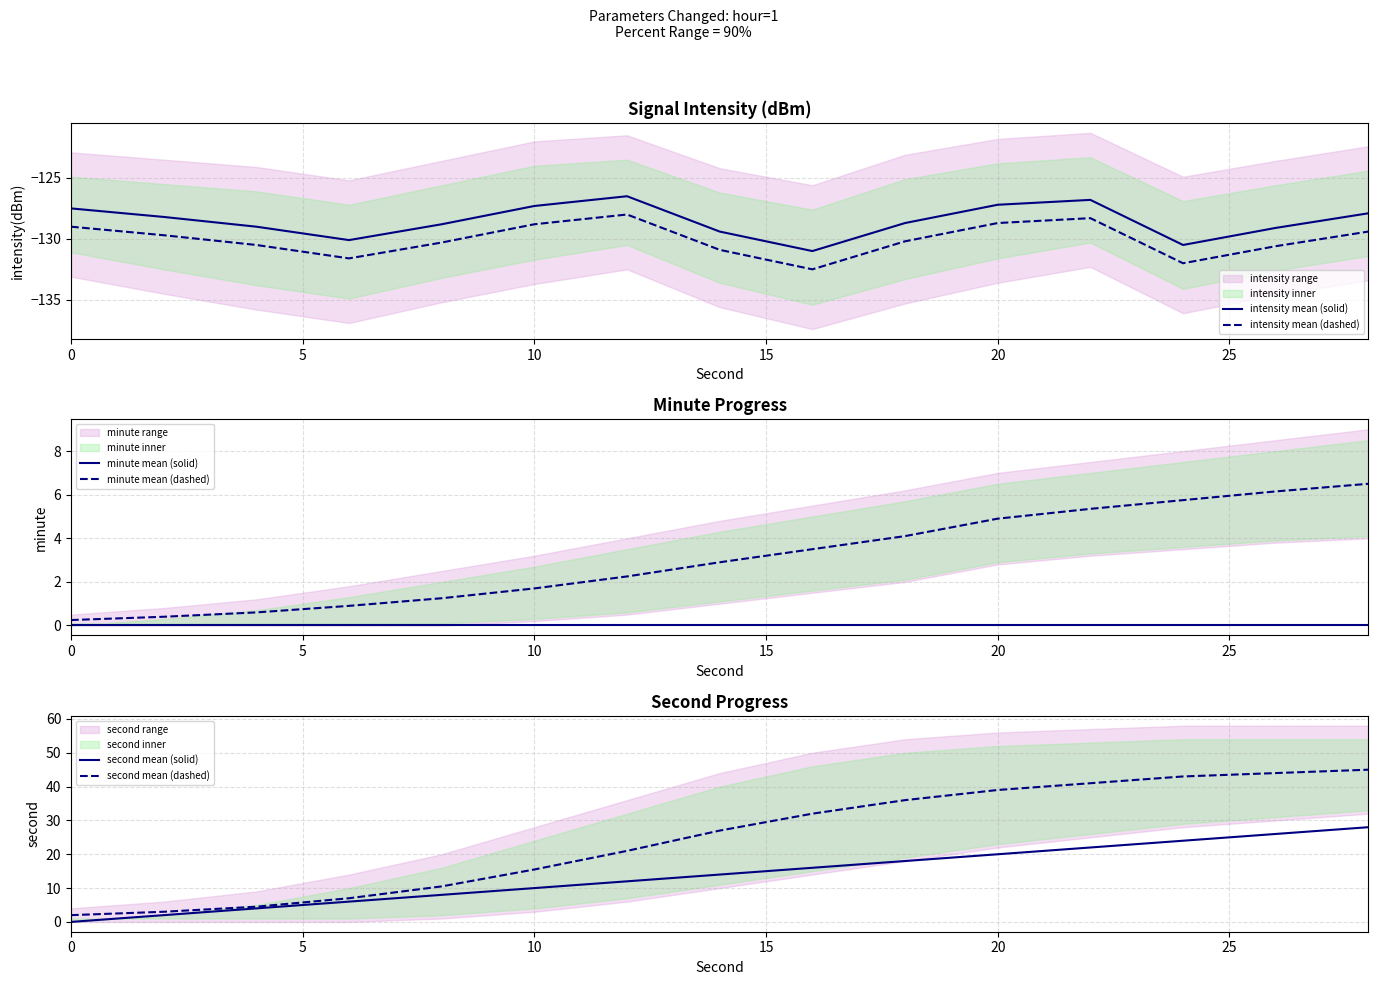

True or false: intensity mean (dashed) and intensity mean (solid) intersect in this chart.

False